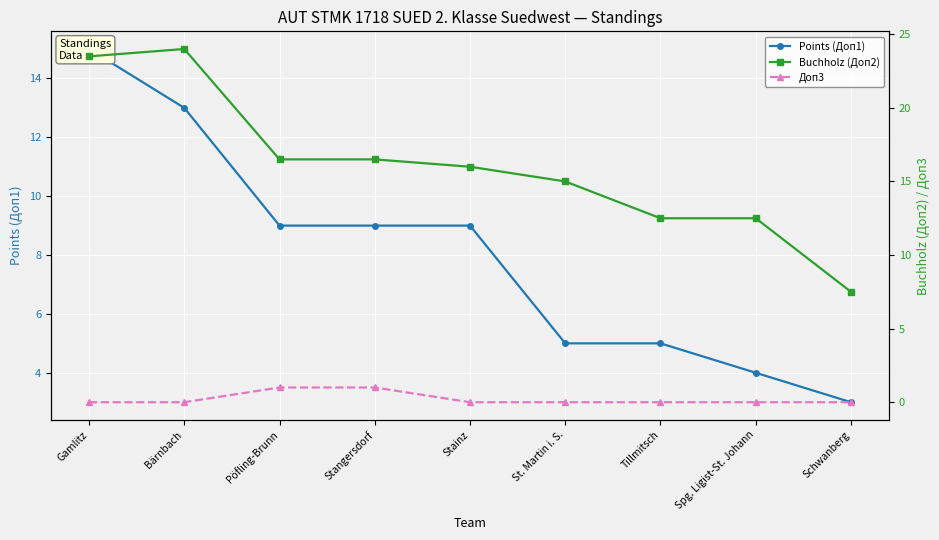

Between Gamlitz and Pöfling-Brunn, which series saw the biggest shift?

Buchholz (Доп2)